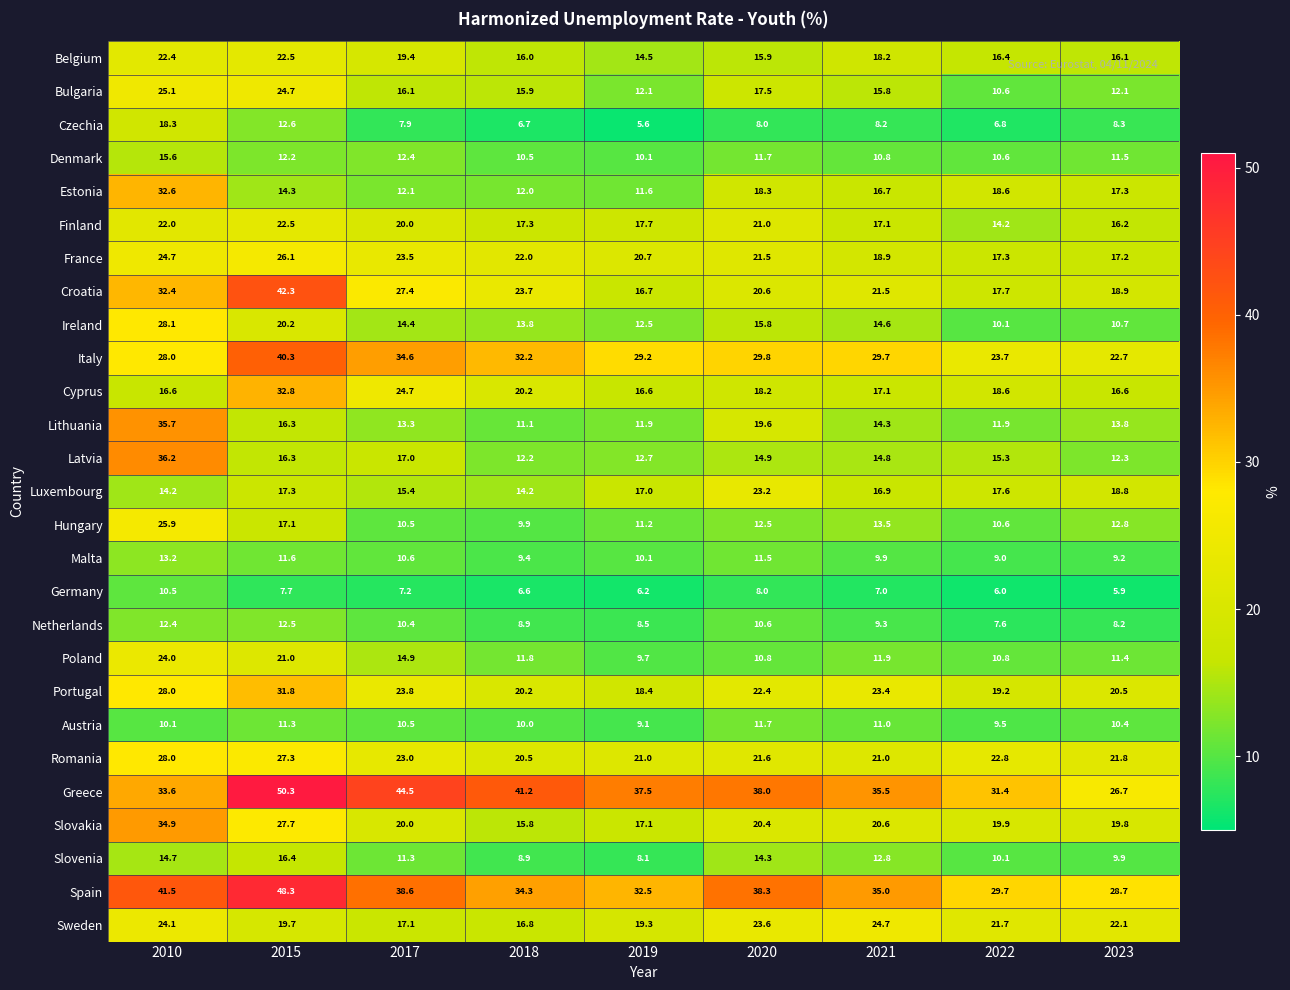

Is it true that Cyprus equals 3.4 at 2010?

False